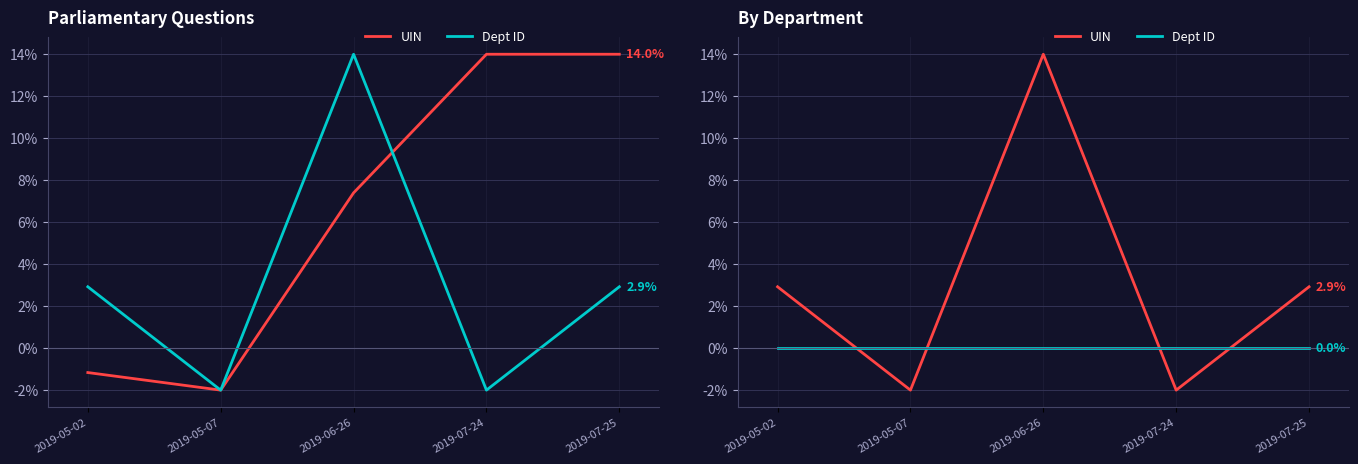

After their last crossing, which series has the higher values: Dept ID or UIN?

UIN